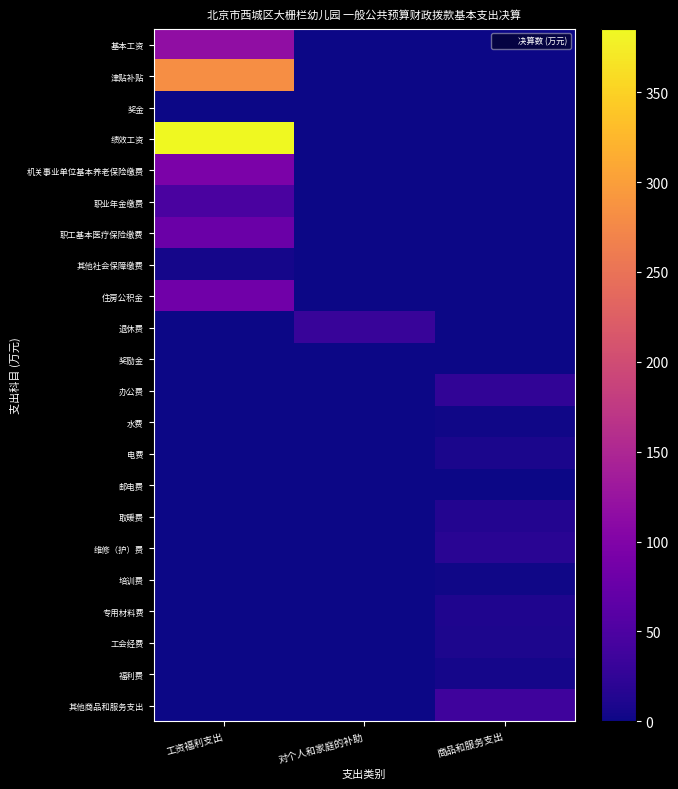

Between 工资福利支出 and 商品和服务支出, which series saw the biggest shift?

绩效工资